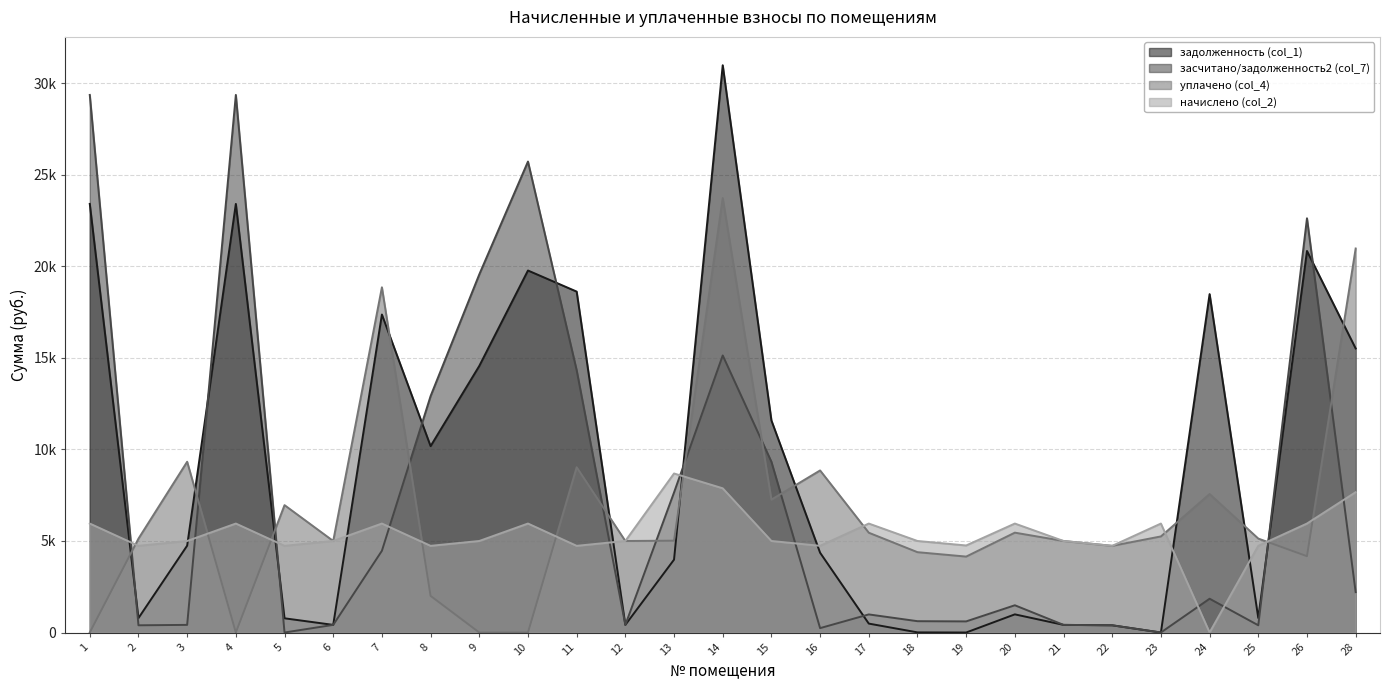

Does the chart display data point markers on the line(s)?

No